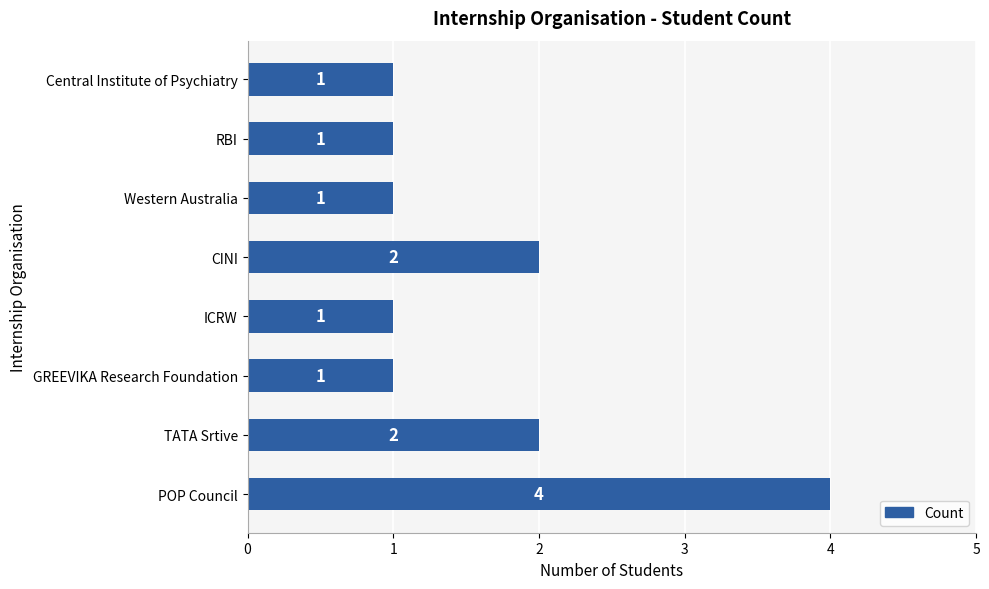

What is the average value?

2